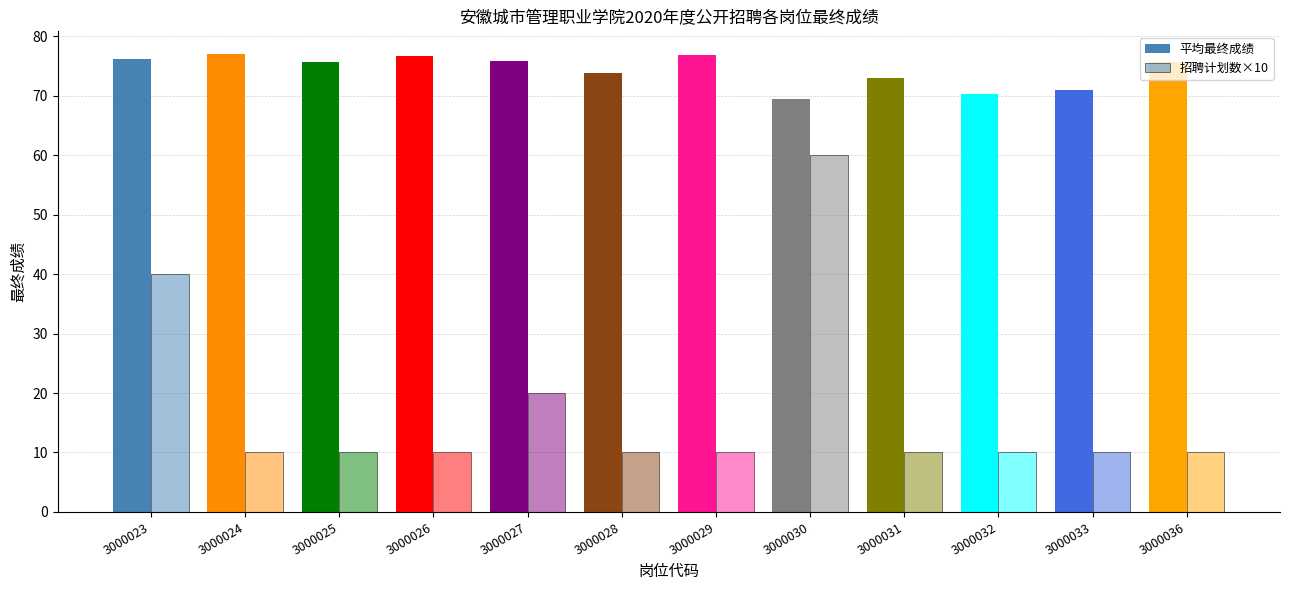

At 3000028, list the series in order from largest to smallest.

平均最终成绩, 招聘计划数×10